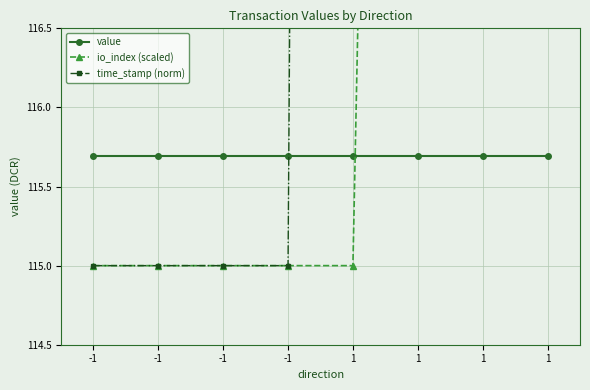

Between which two adjacent categories do time_stamp (norm) and value first intersect?

-1 and 1